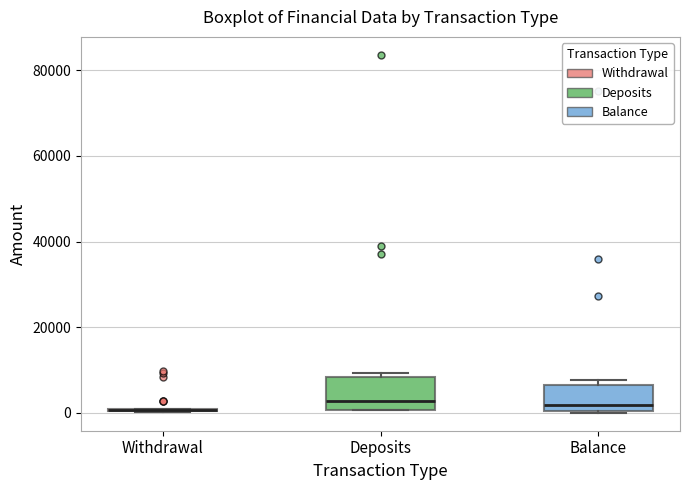

Where is the lower edge of the box for Deposits on the y-axis? The values are not printed on the chart, so give them approximately, as read against the axis.

0